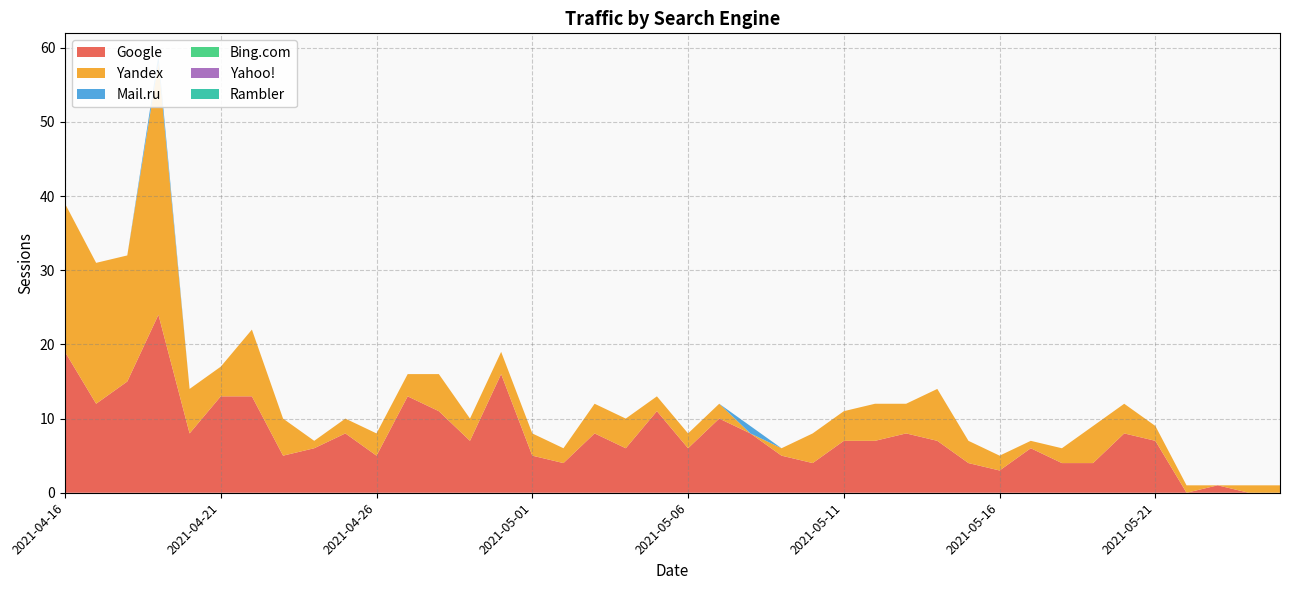

Reading right to left, transcribe all the data shown in this chart.

Google: 2021-04-16=19	2021-04-17=12	2021-04-18=15	2021-04-19=24	2021-04-20=8	2021-04-21=13	2021-04-22=13	2021-04-23=5	2021-04-24=6	2021-04-25=8	2021-04-26=5	2021-04-27=13	2021-04-28=11	2021-04-29=7	2021-04-30=16	2021-05-01=5	2021-05-02=4	2021-05-03=8	2021-05-04=6	2021-05-05=11	2021-05-06=6	2021-05-07=10	2021-05-08=8	2021-05-09=5	2021-05-10=4	2021-05-11=7	2021-05-12=7	2021-05-13=8	2021-05-14=7	2021-05-15=4	2021-05-16=3	2021-05-17=6	2021-05-18=4	2021-05-19=4	2021-05-20=8	2021-05-21=7	2021-05-24=0	2021-05-25=1	2021-05-29=0	2021-06-06=0
Yandex: 2021-04-16=20	2021-04-17=19	2021-04-18=17	2021-04-19=34	2021-04-20=6	2021-04-21=4	2021-04-22=9	2021-04-23=5	2021-04-24=1	2021-04-25=2	2021-04-26=3	2021-04-27=3	2021-04-28=5	2021-04-29=3	2021-04-30=3	2021-05-01=3	2021-05-02=2	2021-05-03=4	2021-05-04=4	2021-05-05=2	2021-05-06=2	2021-05-07=2	2021-05-08=0	2021-05-09=1	2021-05-10=4	2021-05-11=4	2021-05-12=5	2021-05-13=4	2021-05-14=7	2021-05-15=3	2021-05-16=2	2021-05-17=1	2021-05-18=2	2021-05-19=5	2021-05-20=4	2021-05-21=2	2021-05-24=1	2021-05-25=0	2021-05-29=1	2021-06-06=1
Mail.ru: 2021-04-16=0	2021-04-17=0	2021-04-18=0	2021-04-19=1	2021-04-20=0	2021-04-21=0	2021-04-22=0	2021-04-23=0	2021-04-24=0	2021-04-25=0	2021-04-26=0	2021-04-27=0	2021-04-28=0	2021-04-29=0	2021-04-30=0	2021-05-01=0	2021-05-02=0	2021-05-03=0	2021-05-04=0	2021-05-05=0	2021-05-06=0	2021-05-07=0	2021-05-08=1	2021-05-09=0	2021-05-10=0	2021-05-11=0	2021-05-12=0	2021-05-13=0	2021-05-14=0	2021-05-15=0	2021-05-16=0	2021-05-17=0	2021-05-18=0	2021-05-19=0	2021-05-20=0	2021-05-21=0	2021-05-24=0	2021-05-25=0	2021-05-29=0	2021-06-06=0
Bing.com: 2021-04-16=0	2021-04-17=0	2021-04-18=0	2021-04-19=0	2021-04-20=0	2021-04-21=0	2021-04-22=0	2021-04-23=0	2021-04-24=0	2021-04-25=0	2021-04-26=0	2021-04-27=0	2021-04-28=0	2021-04-29=0	2021-04-30=0	2021-05-01=0	2021-05-02=0	2021-05-03=0	2021-05-04=0	2021-05-05=0	2021-05-06=0	2021-05-07=0	2021-05-08=0	2021-05-09=0	2021-05-10=0	2021-05-11=0	2021-05-12=0	2021-05-13=0	2021-05-14=0	2021-05-15=0	2021-05-16=0	2021-05-17=0	2021-05-18=0	2021-05-19=0	2021-05-20=0	2021-05-21=0	2021-05-24=0	2021-05-25=0	2021-05-29=0	2021-06-06=0
Yahoo!: 2021-04-16=0	2021-04-17=0	2021-04-18=0	2021-04-19=0	2021-04-20=0	2021-04-21=0	2021-04-22=0	2021-04-23=0	2021-04-24=0	2021-04-25=0	2021-04-26=0	2021-04-27=0	2021-04-28=0	2021-04-29=0	2021-04-30=0	2021-05-01=0	2021-05-02=0	2021-05-03=0	2021-05-04=0	2021-05-05=0	2021-05-06=0	2021-05-07=0	2021-05-08=0	2021-05-09=0	2021-05-10=0	2021-05-11=0	2021-05-12=0	2021-05-13=0	2021-05-14=0	2021-05-15=0	2021-05-16=0	2021-05-17=0	2021-05-18=0	2021-05-19=0	2021-05-20=0	2021-05-21=0	2021-05-24=0	2021-05-25=0	2021-05-29=0	2021-06-06=0
Rambler: 2021-04-16=0	2021-04-17=0	2021-04-18=0	2021-04-19=0	2021-04-20=0	2021-04-21=0	2021-04-22=0	2021-04-23=0	2021-04-24=0	2021-04-25=0	2021-04-26=0	2021-04-27=0	2021-04-28=0	2021-04-29=0	2021-04-30=0	2021-05-01=0	2021-05-02=0	2021-05-03=0	2021-05-04=0	2021-05-05=0	2021-05-06=0	2021-05-07=0	2021-05-08=0	2021-05-09=0	2021-05-10=0	2021-05-11=0	2021-05-12=0	2021-05-13=0	2021-05-14=0	2021-05-15=0	2021-05-16=0	2021-05-17=0	2021-05-18=0	2021-05-19=0	2021-05-20=0	2021-05-21=0	2021-05-24=0	2021-05-25=0	2021-05-29=0	2021-06-06=0